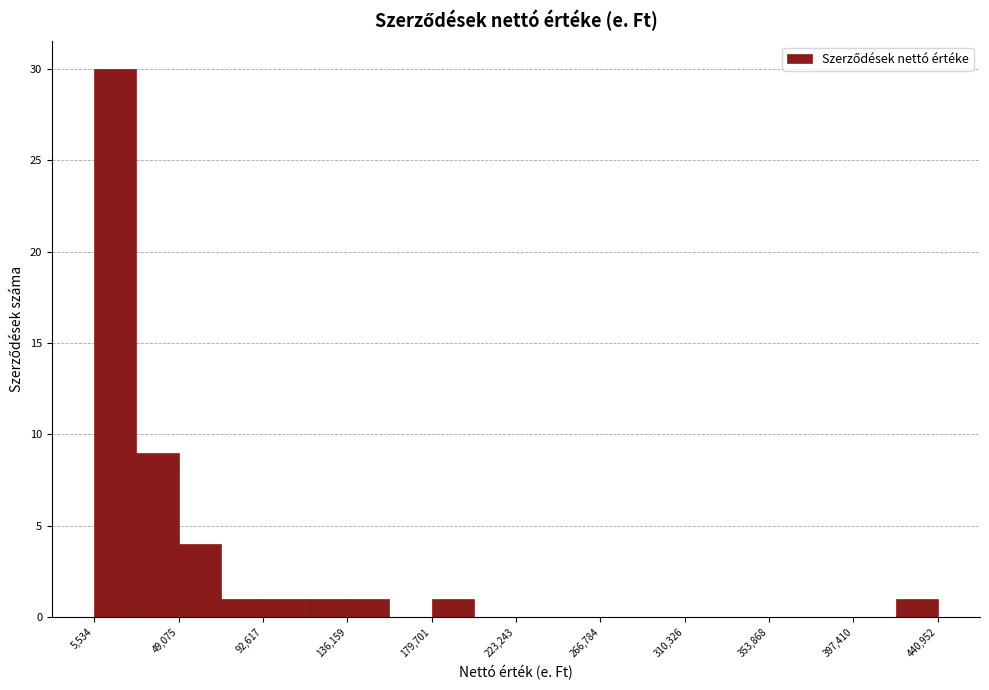

Reading left to right, transcribe this chart: for each bar, give the range it covers on the x-axis and its height. Neither the bar edges nor the heights are printed on the chart, so give them approximately, as read against the axes.

5000 to 25000: 30
25000 to 50000: 9
50000 to 70000: 4
70000 to 95000: 1
95000 to 115000: 1
115000 to 135000: 1
135000 to 160000: 1
160000 to 180000: 0
180000 to 200000: 1
200000 to 225000: 0
225000 to 245000: 0
245000 to 265000: 0
265000 to 290000: 0
290000 to 310000: 0
310000 to 330000: 0
330000 to 355000: 0
355000 to 375000: 0
375000 to 395000: 0
395000 to 420000: 0
420000 to 440000: 1